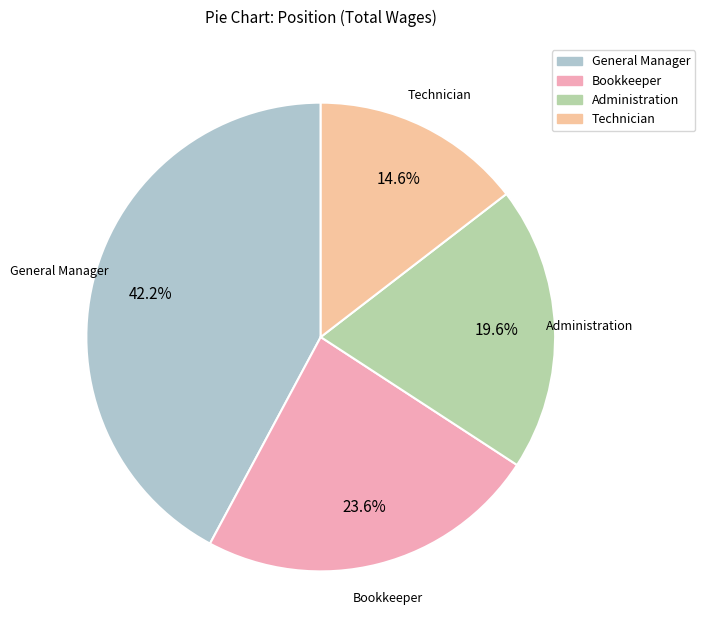

What percentage is the General Manager slice, to the nearest percent?

42%